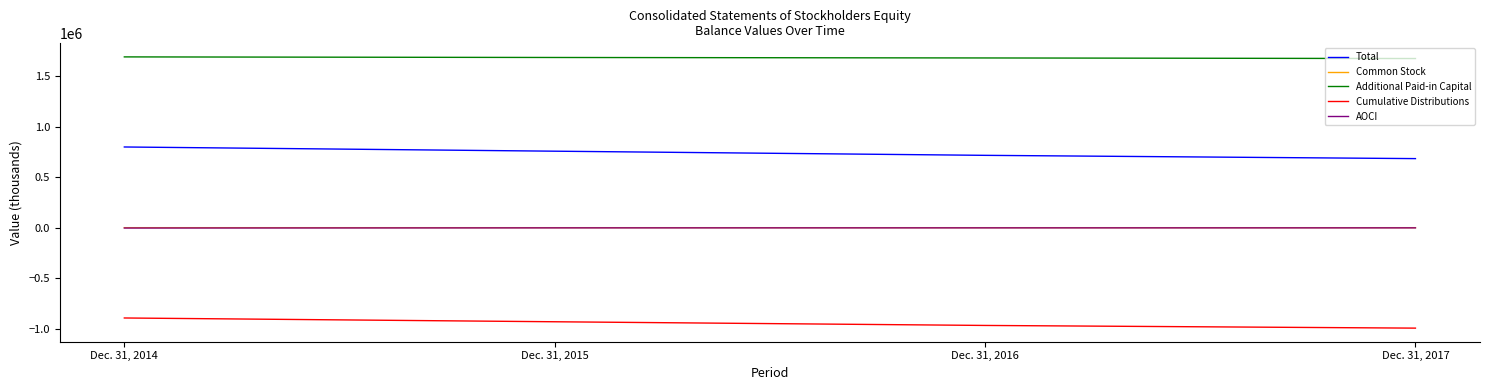

Does the chart display data point markers on the line(s)?

No